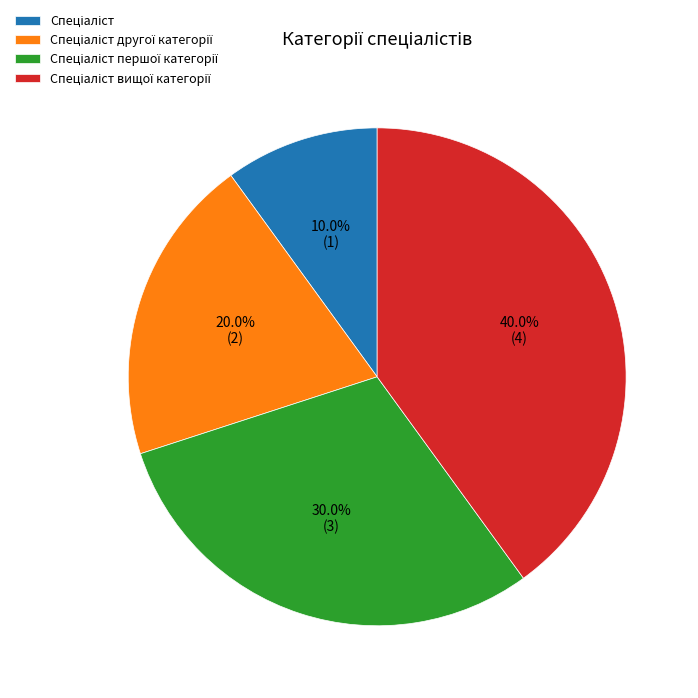

Is there a majority slice in this chart?

No